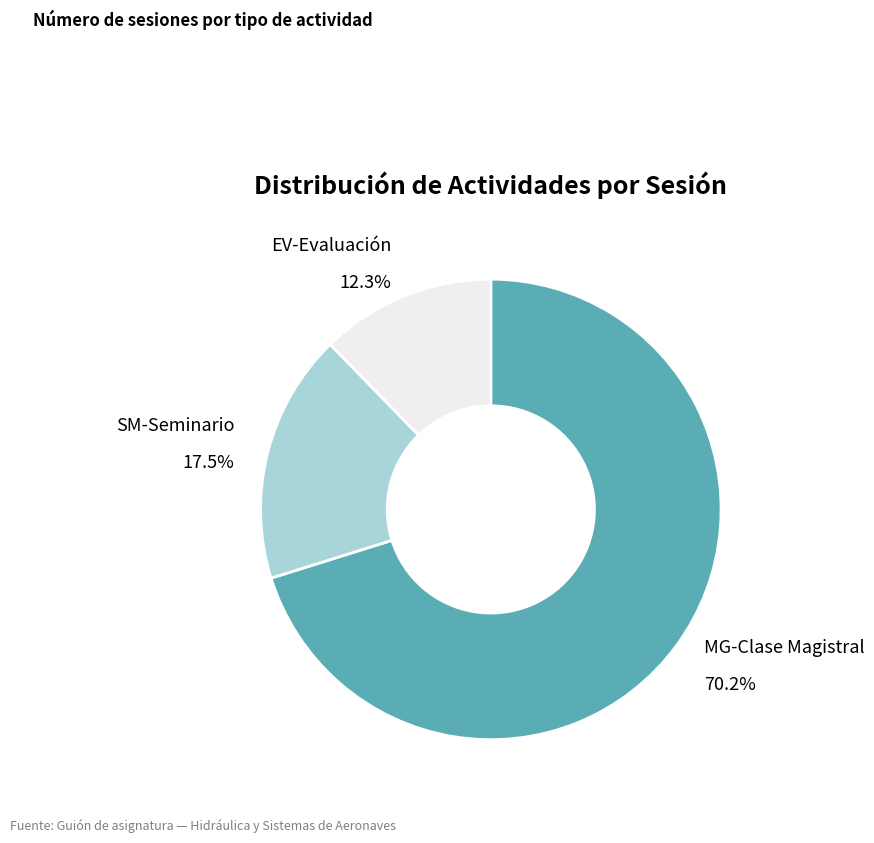

What is the smallest slice in the pie chart?

EV-Evaluación